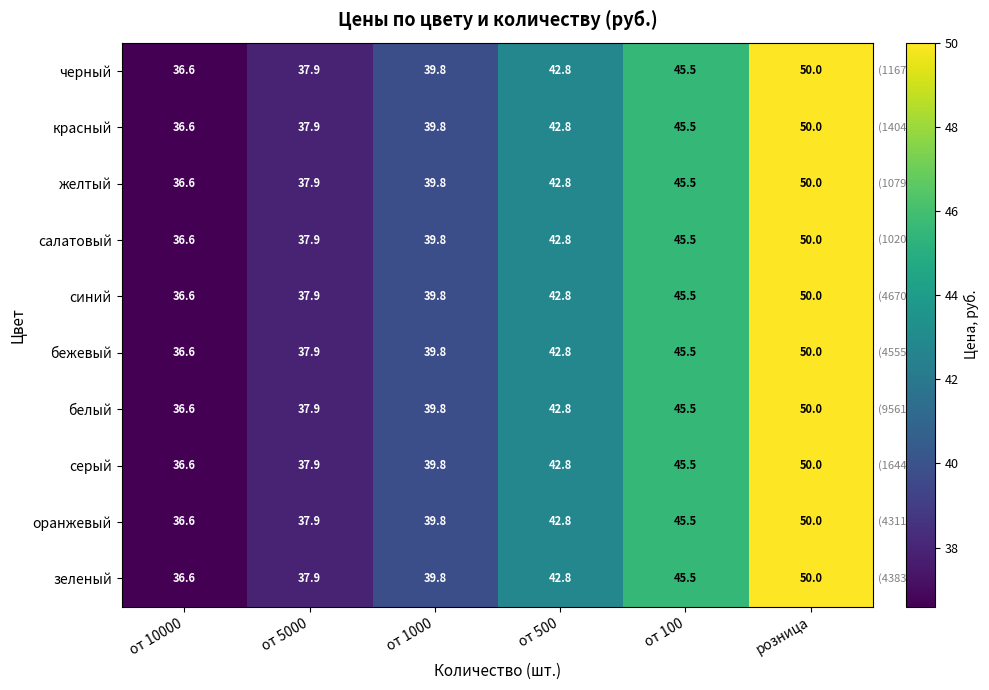

At how many categories does at least one series exceed 49?

1